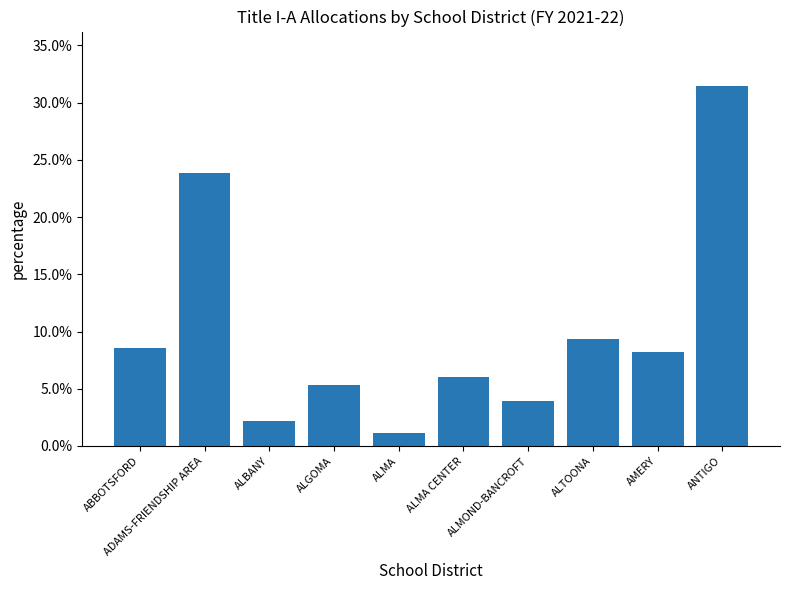

At which label is the value closest to 0?

ALMA